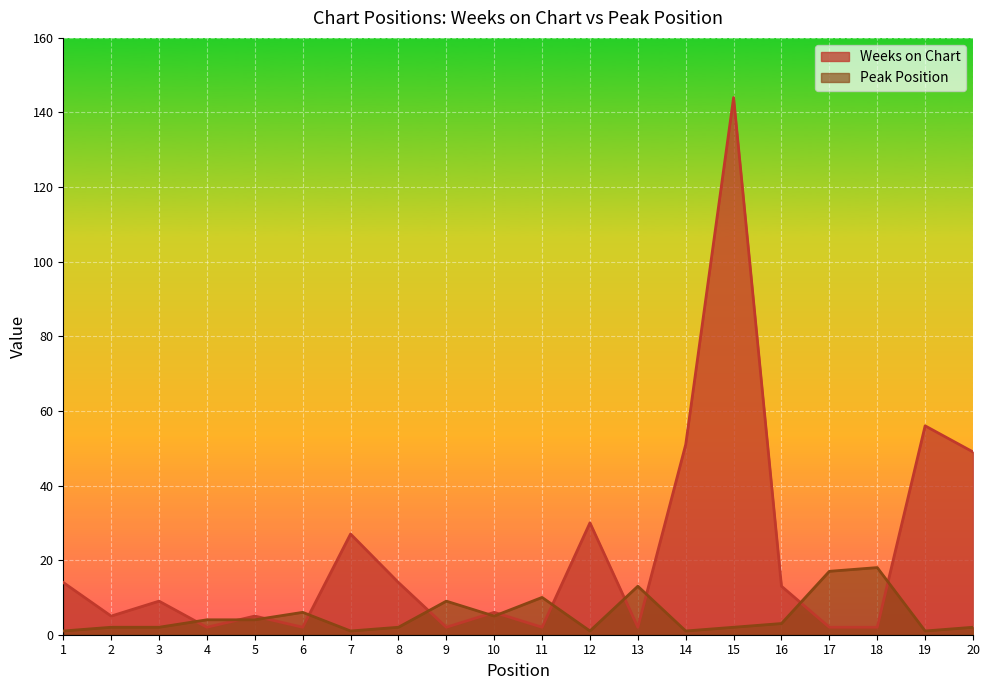

Is the value of Peak Position at 15 greater than the value of Weeks on Chart at 18?

No